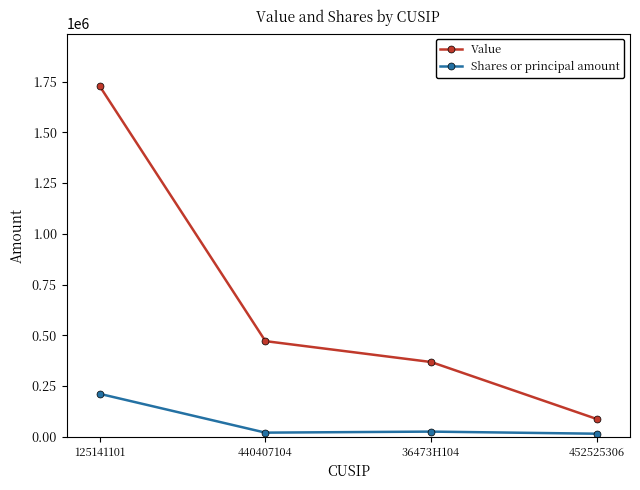

How many lines are shown in the chart?

2